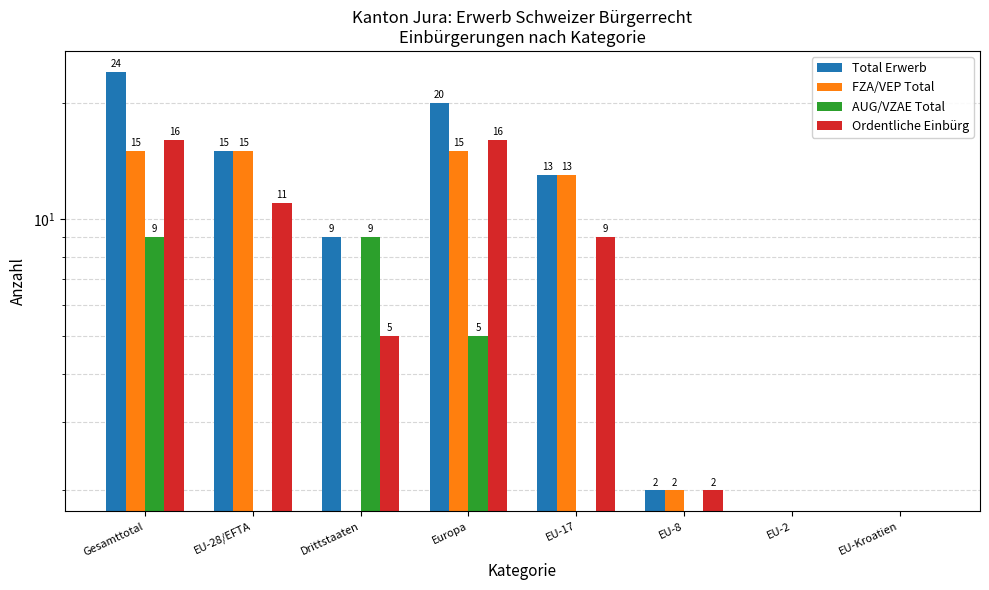

True or false: FZA/VEP Total has a value of 0 at EU-Kroatien.

True